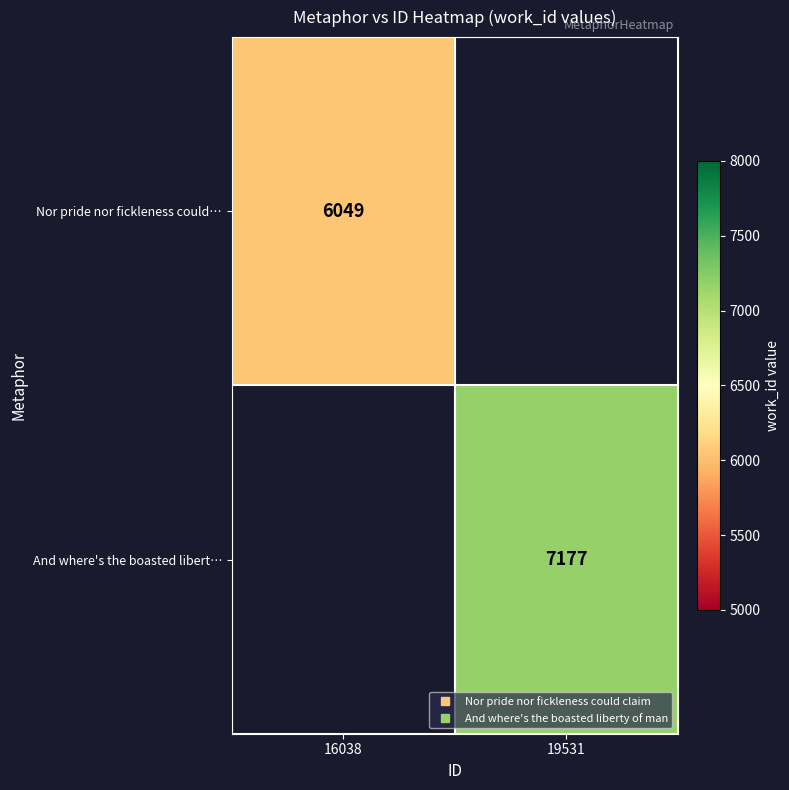

How many data points does each series have?

2